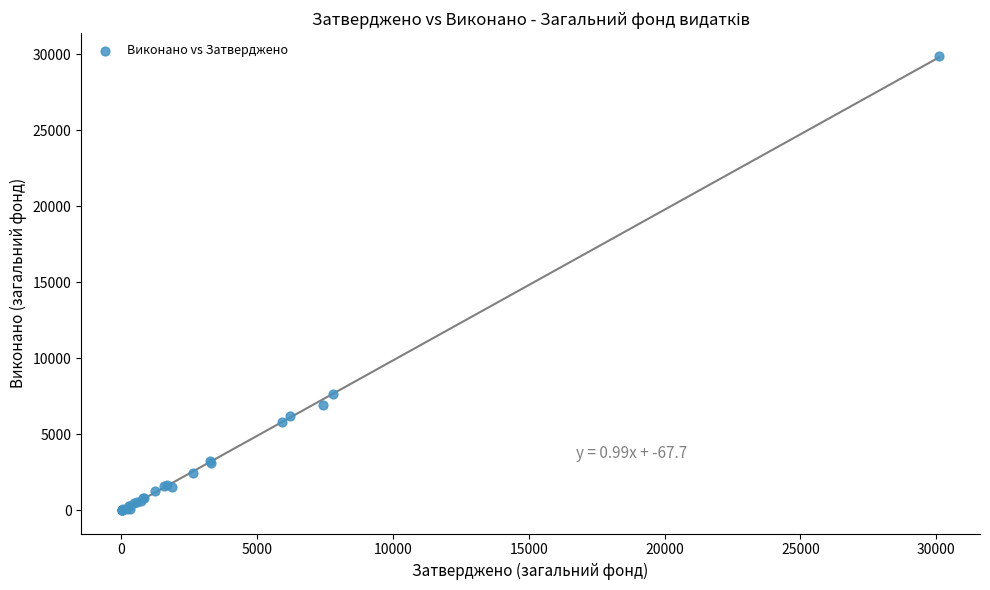

What Y value in the scatter plot is closest to 14951?

7632.5